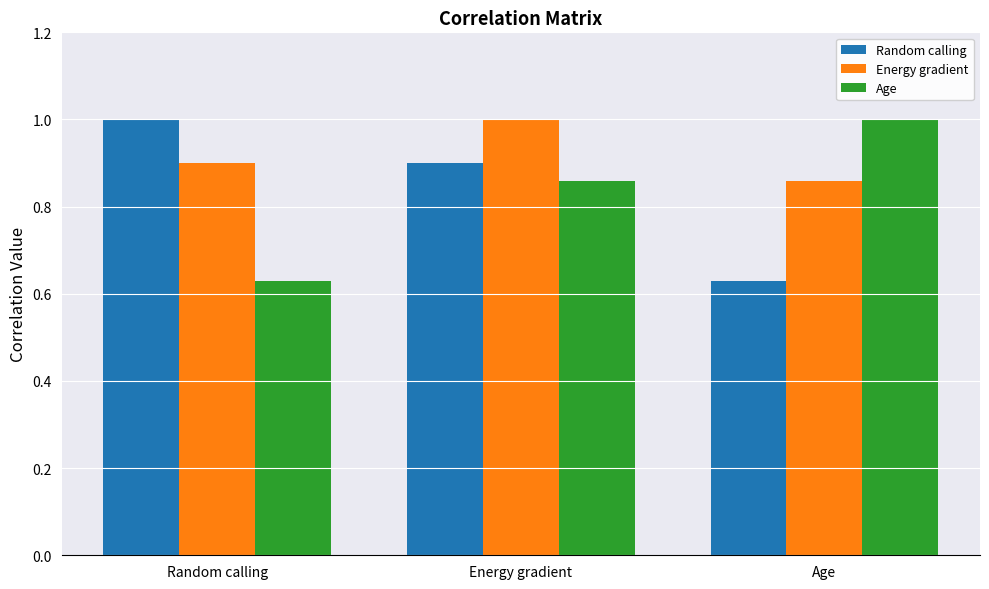

At Age, list the series in order from smallest to largest.

Random calling, Energy gradient, Age